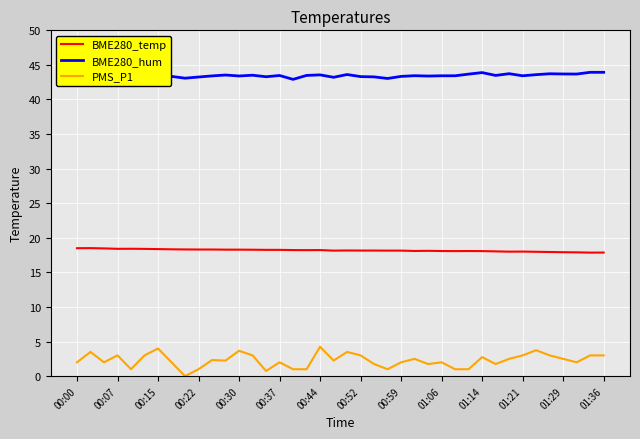

Rank the series by their maximum value, from highest to lowest.

BME280_hum, BME280_temp, PMS_P1